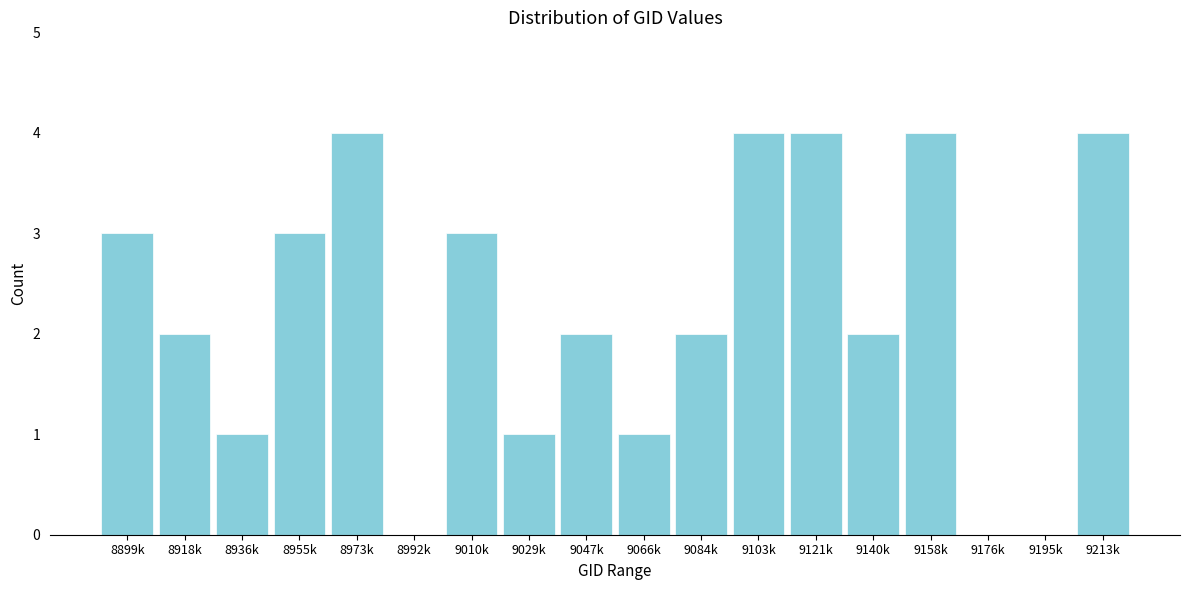

Reading right to left, what are all the values shown in this chart?

9213k=4	9195k=0	9176k=0	9158k=4	9140k=2	9121k=4	9103k=4	9084k=2	9066k=1	9047k=2	9029k=1	9010k=3	8992k=0	8973k=4	8955k=3	8936k=1	8918k=2	8899k=3